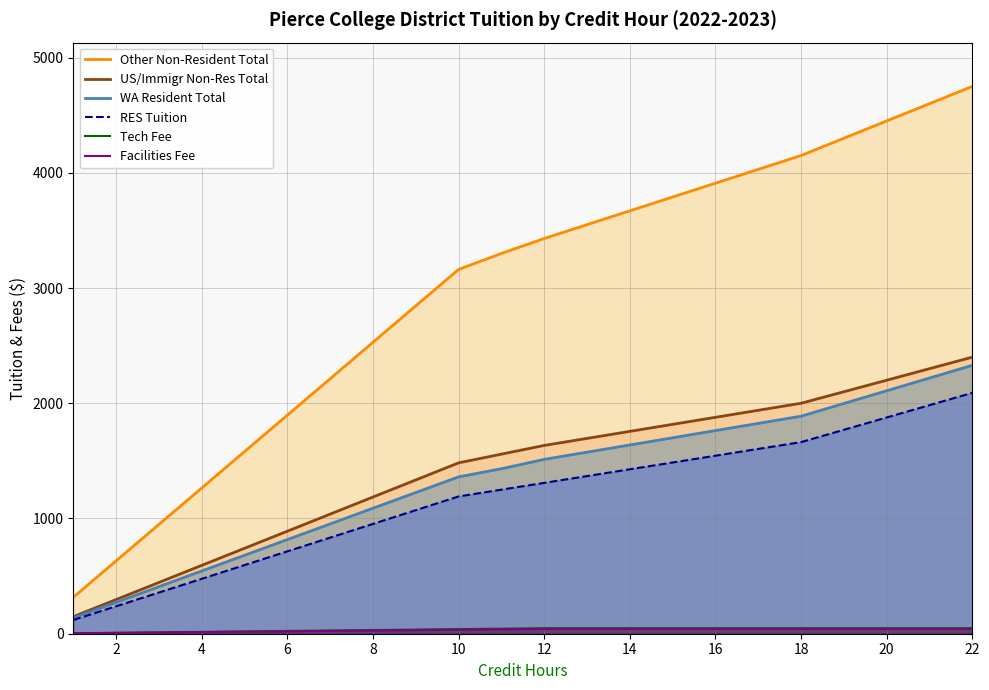

True or false: Facilities Fee and WA Resident Total cross at least once.

False